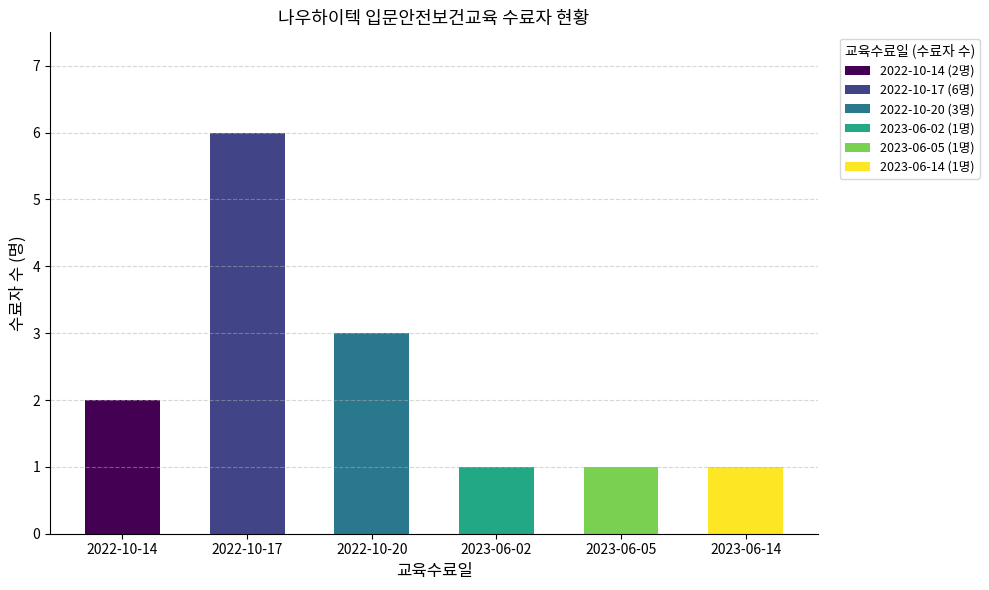

What is the label of the 5th bar from the right?

2022-10-17